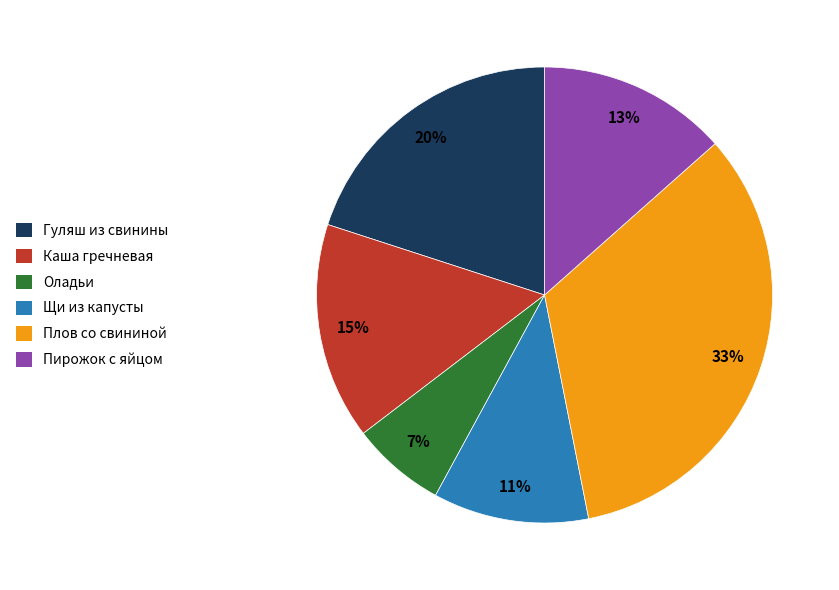

Is there any slice that represents more than half of the pie?

No